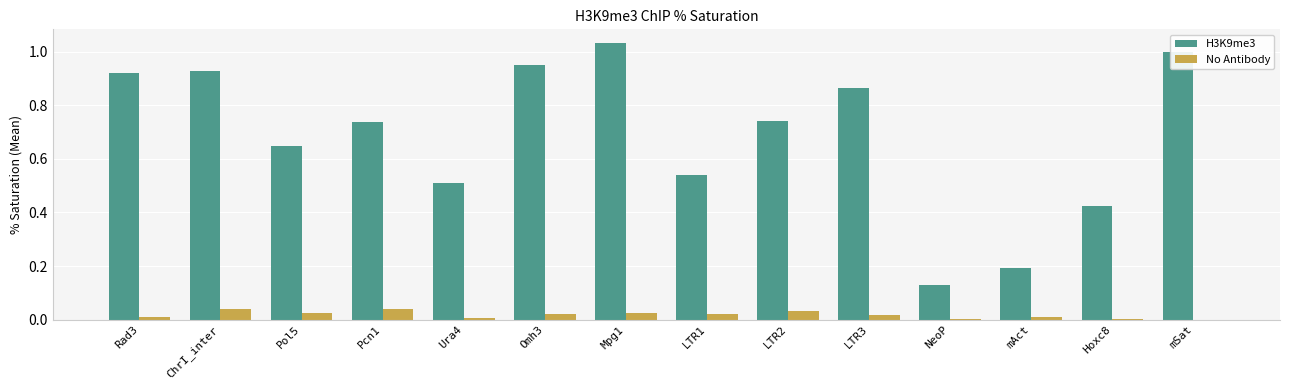

The H3K9me3 series shows 1.8 at Mpg1. True or false?

False